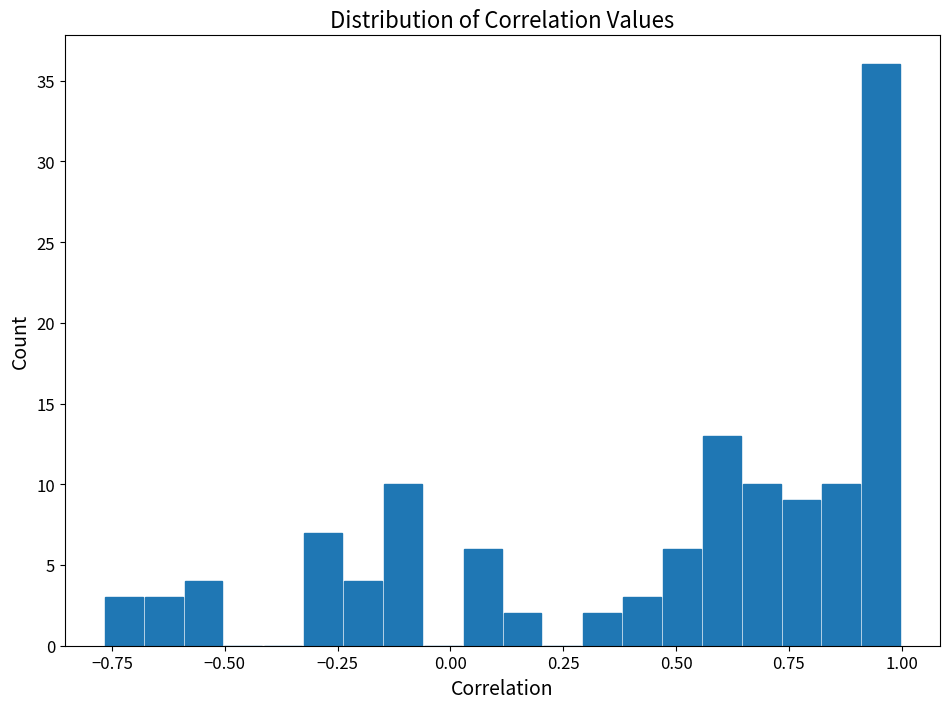

Around what value on the x-axis is the tallest bar? Give the approximate position of its centre, as read against the axis.

0.95